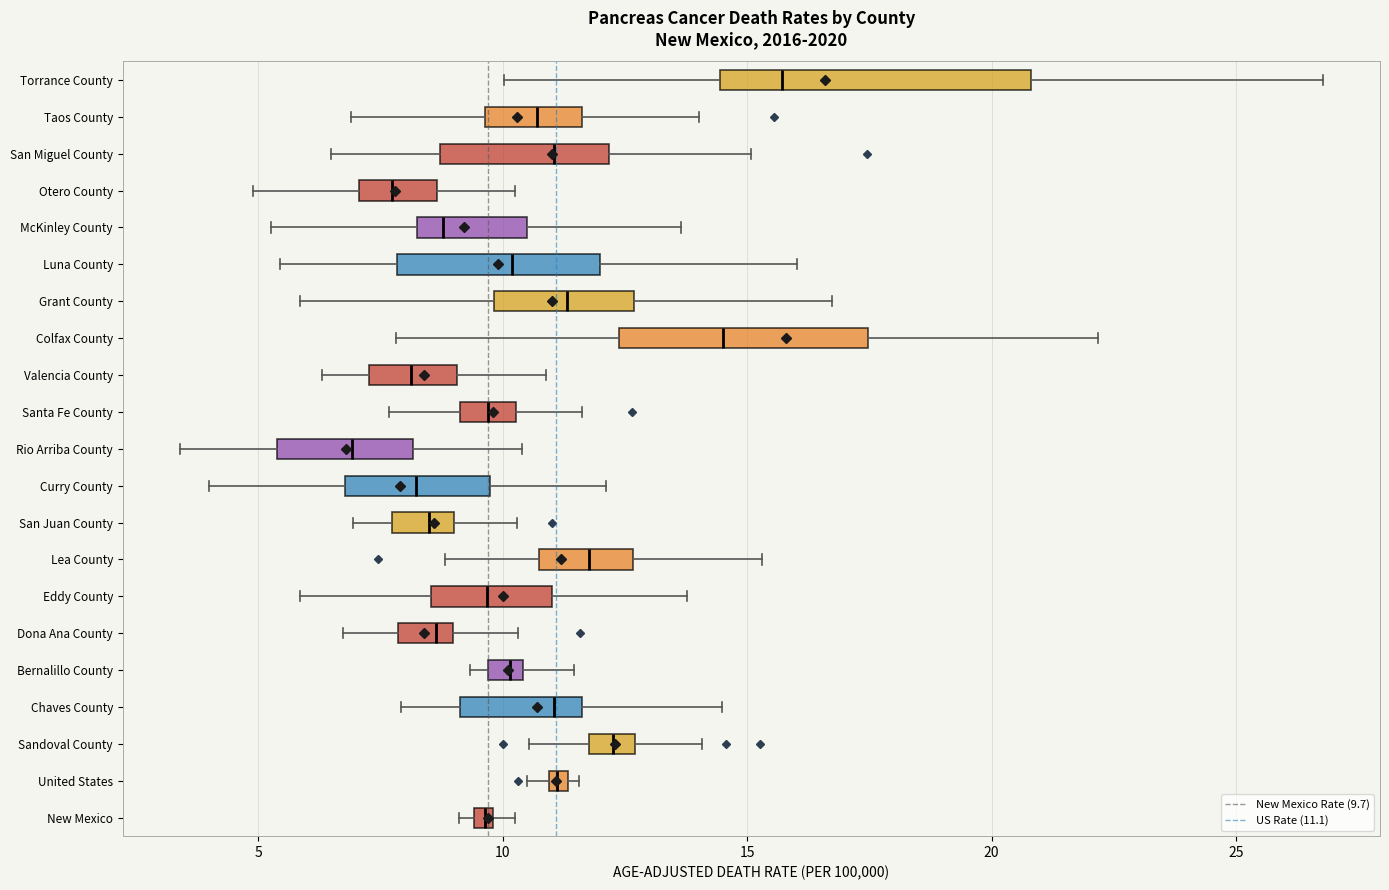

Which box's median line is the furthest to the left?

Rio Arriba County